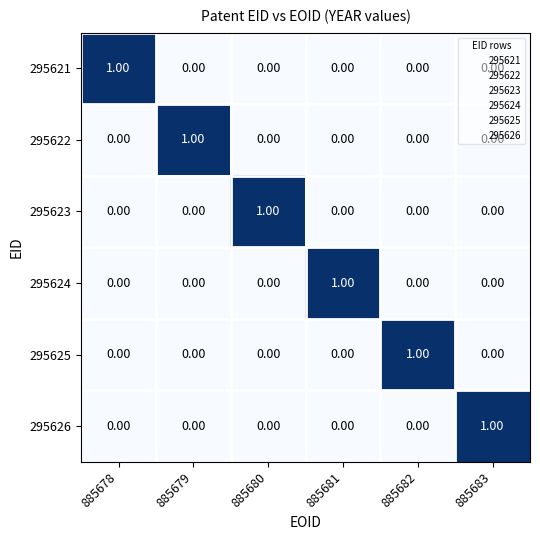

At how many categories does at least one series exceed 0?

6